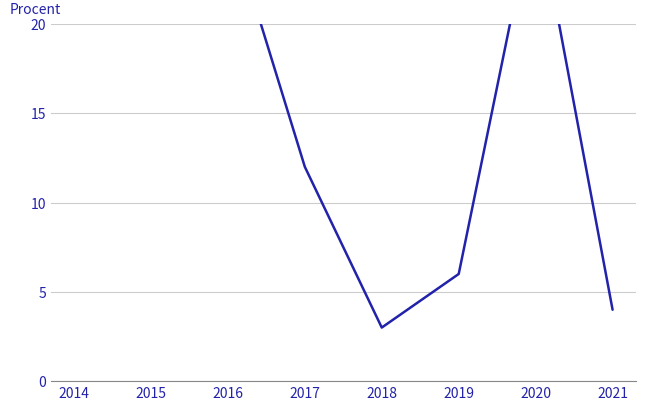

What is the minimum value shown in the chart?

3